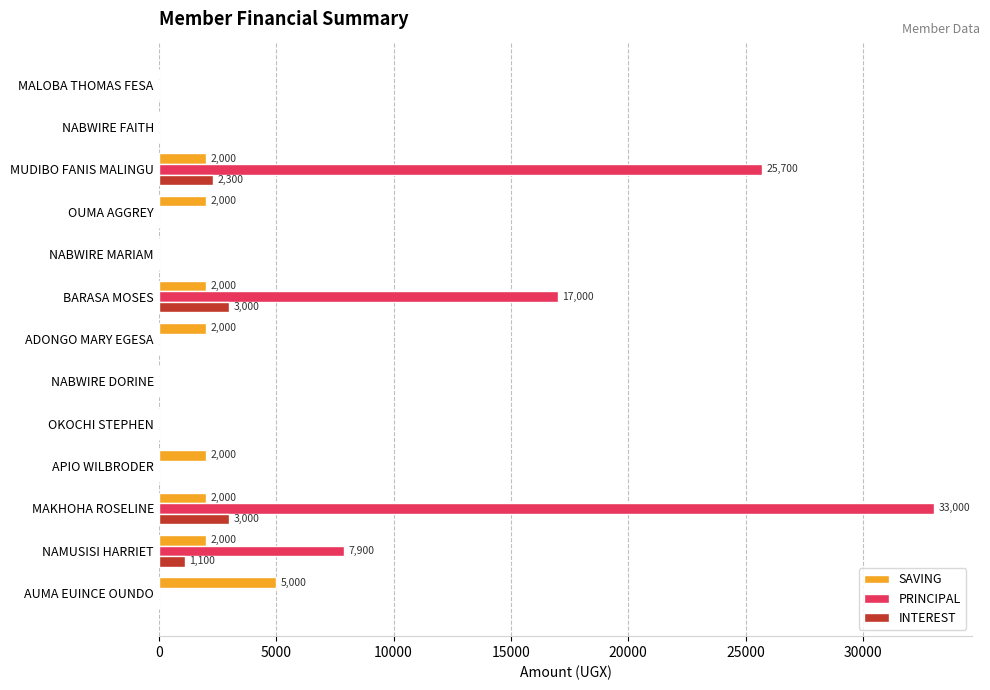

What is the sum of all SAVING values?

19000